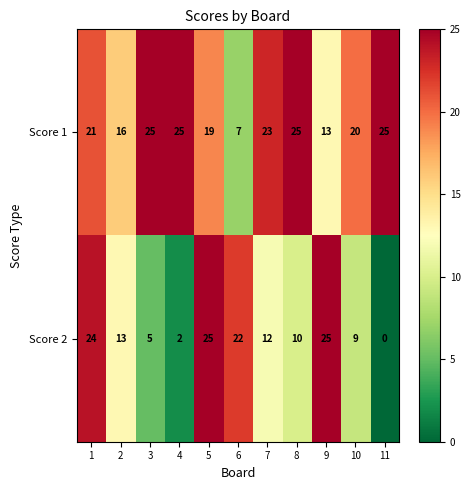

What is the difference between the maximum and second lowest values in the Score 2 series?

23